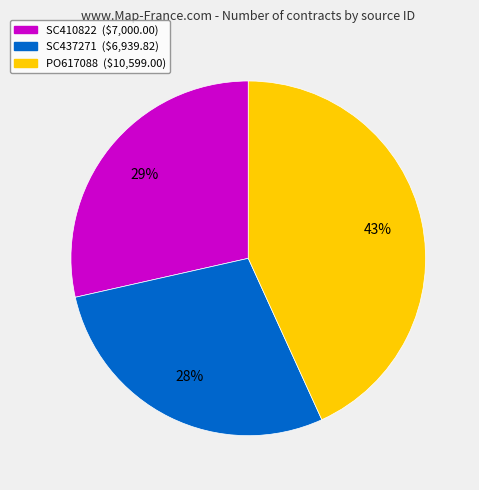

Which has a higher value, PO617088 or SC410822?

PO617088